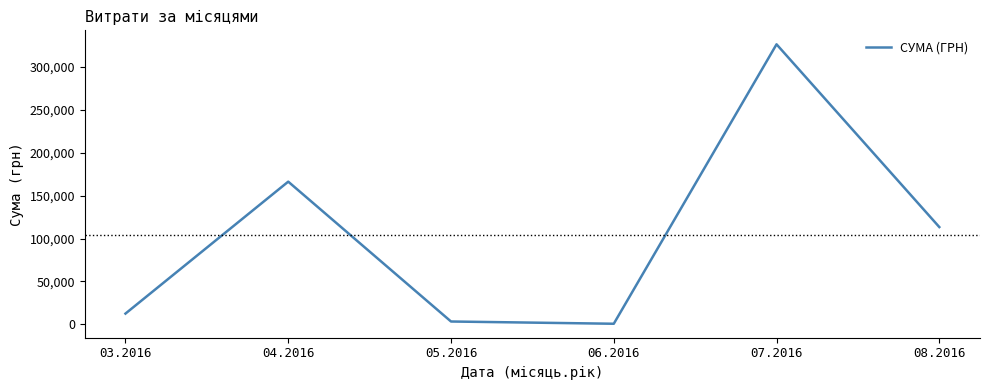

What is the smallest value displayed?

600.0